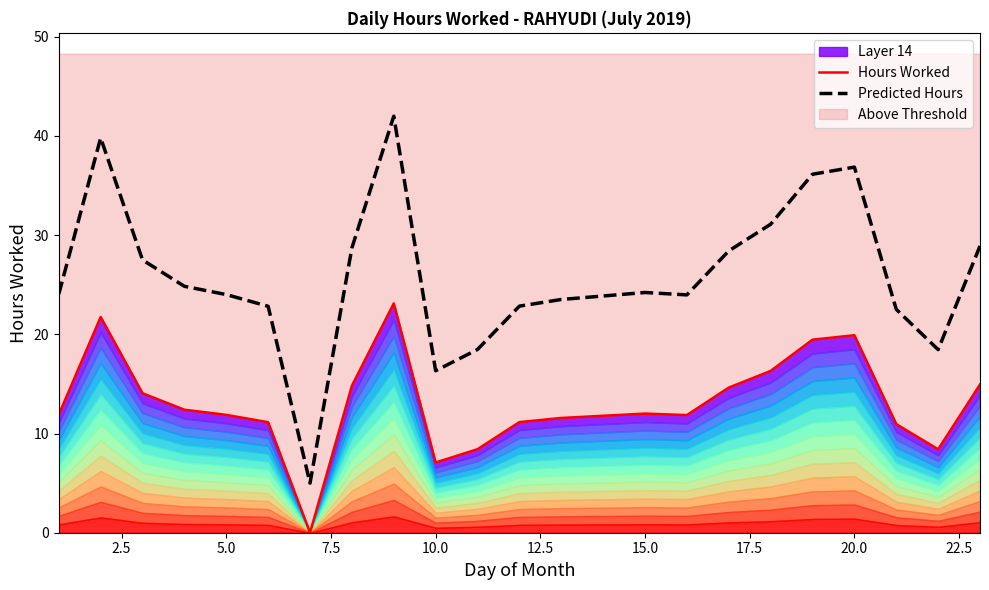

Does the chart have visible grid lines?

No